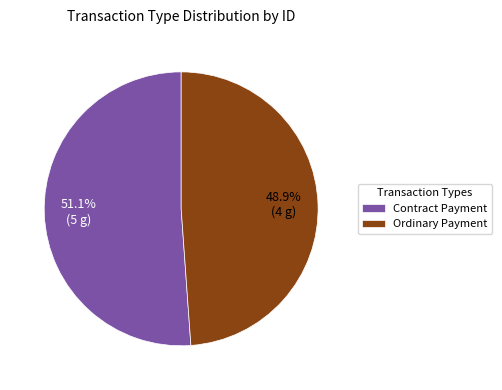

Does Contract Payment represent more than half of the total?

Yes